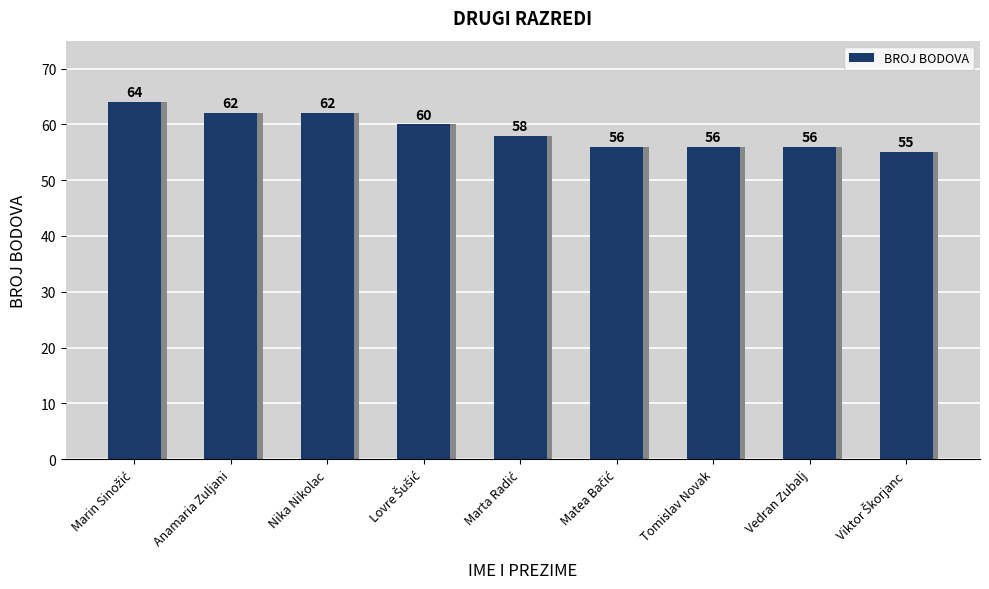

Approximately how many times larger is the value at Marin Sinožić compared to Marta Radić?

1.1